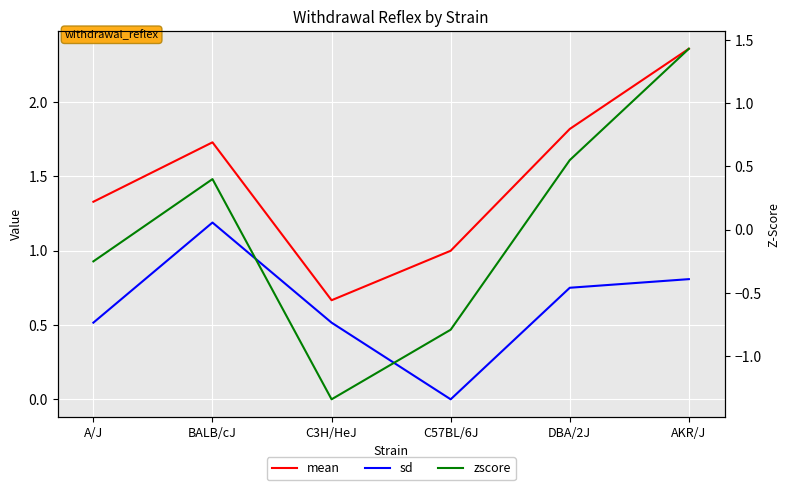

Which category has the lowest value across all series?

C3H/HeJ